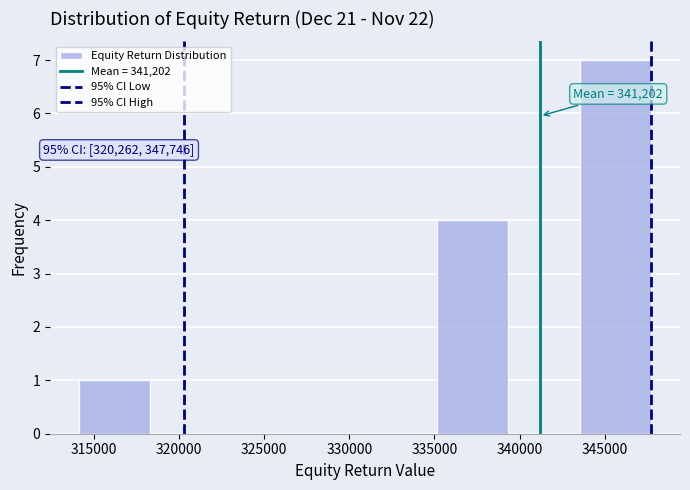

Which range on the x-axis has the tallest bar?

343500 to 347500